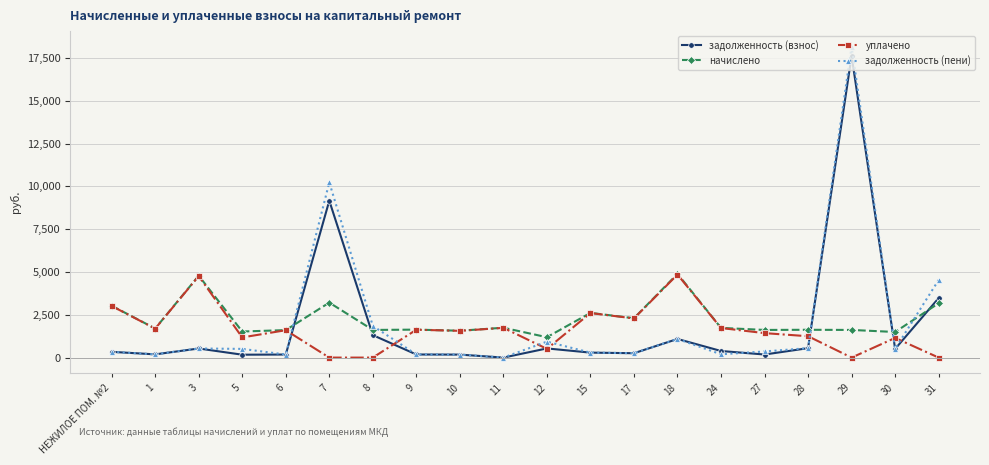

Which series has the largest total across all categories?

начислено